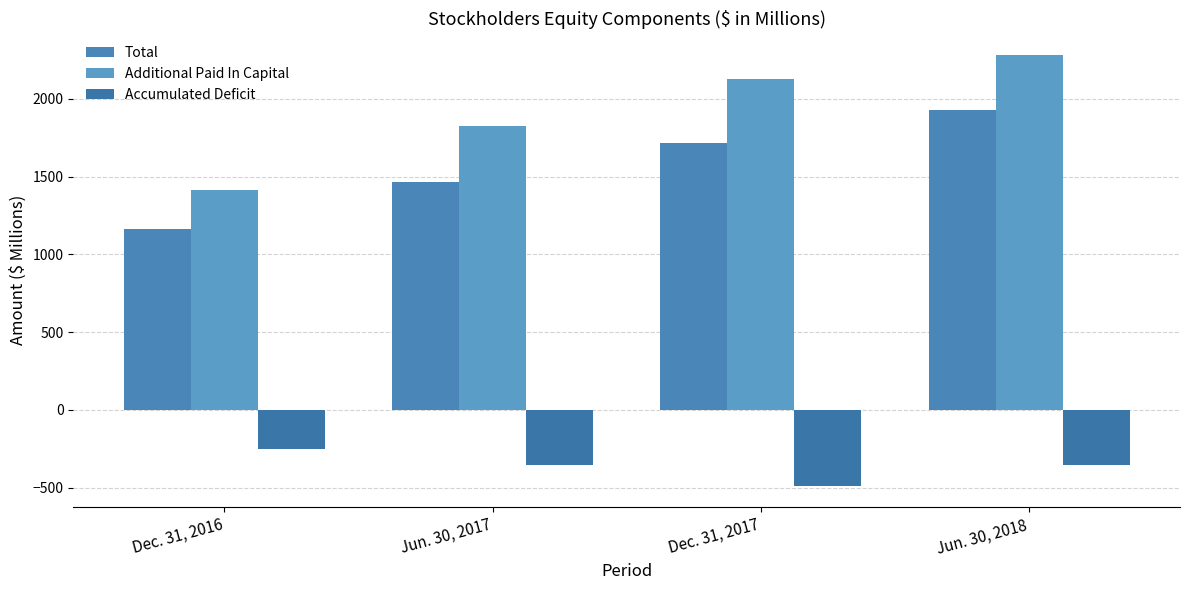

Which label corresponds to the largest value in the chart?

Jun. 30, 2018